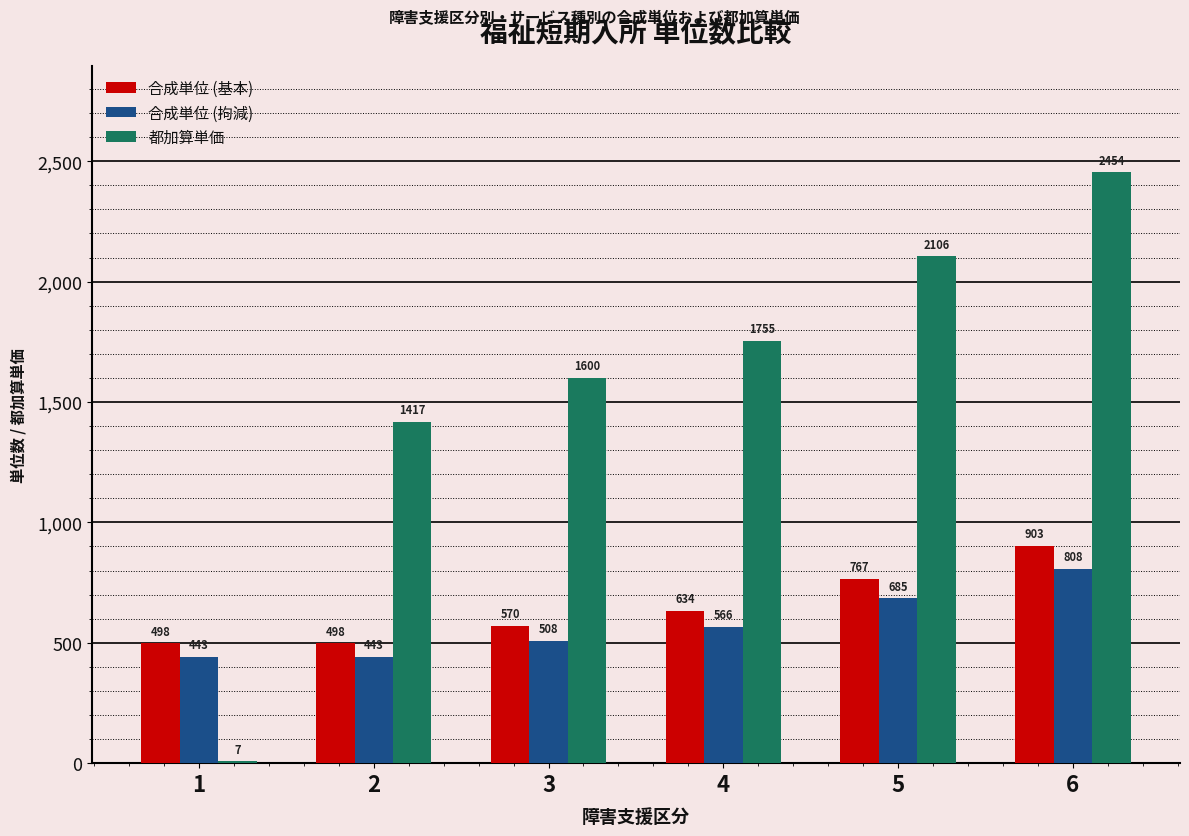

The 都加算単価 series shows 7 at 1. True or false?

True